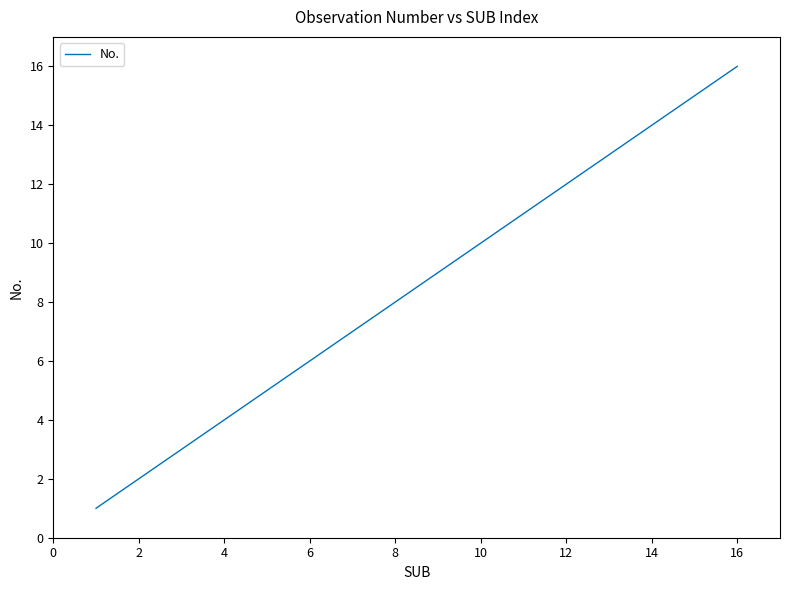

How many categories are shown in the chart?

16